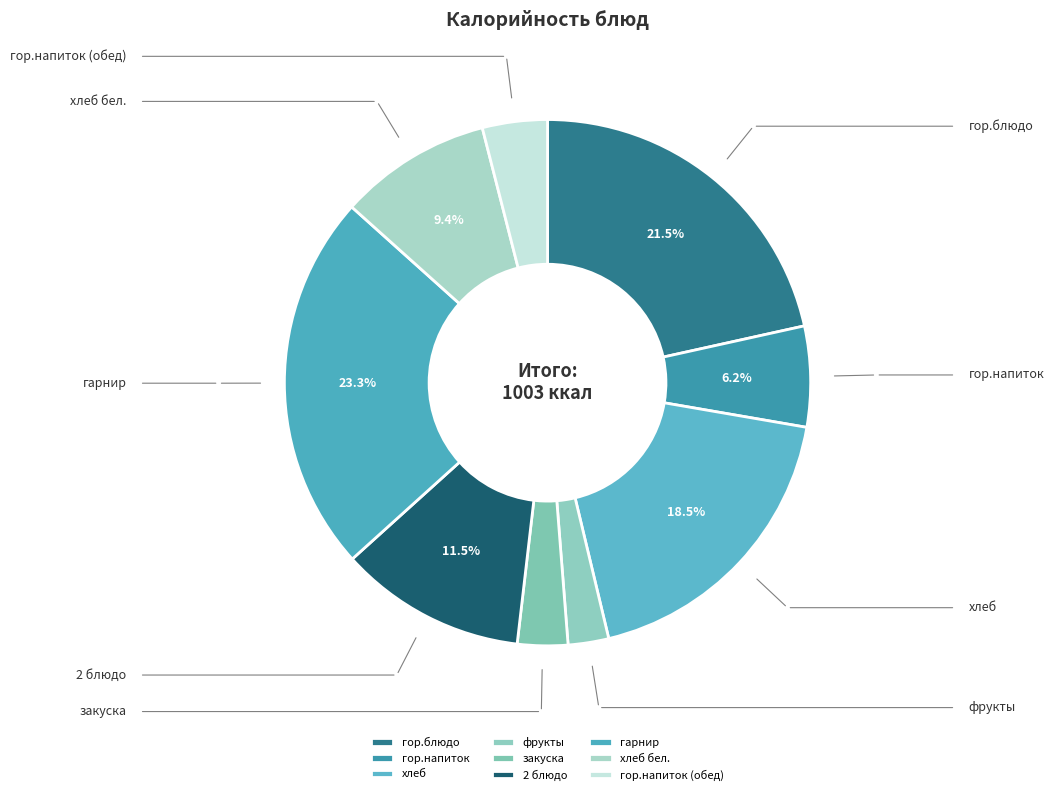

Approximately how many times larger is the value at закуска compared to 2 блюдо?

0.3